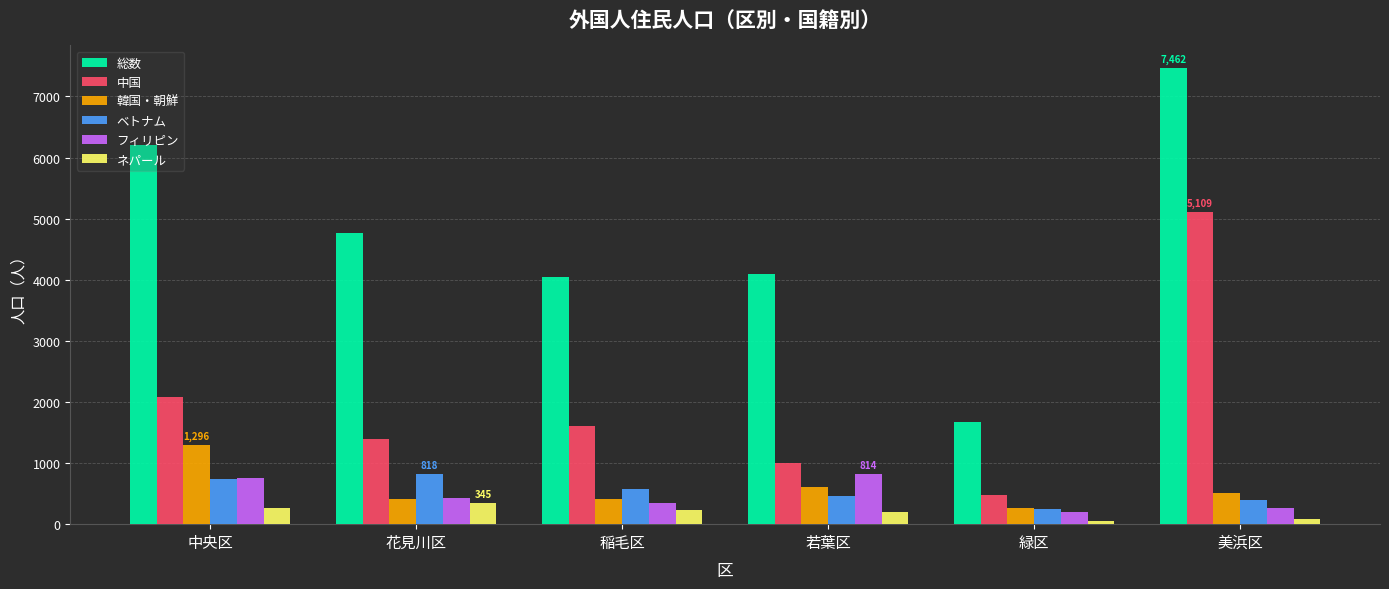

Is it true that ベトナム equals 255 at 緑区?

True